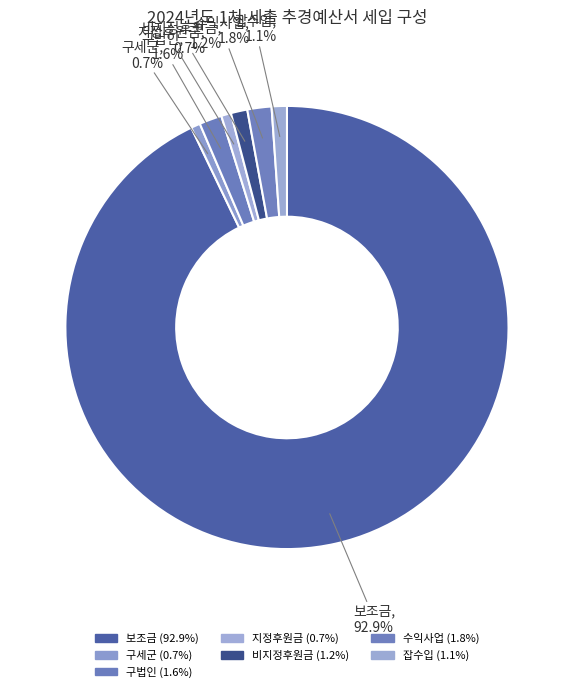

What is the change in value from 지정후원금 to 수익사업?

+23199545